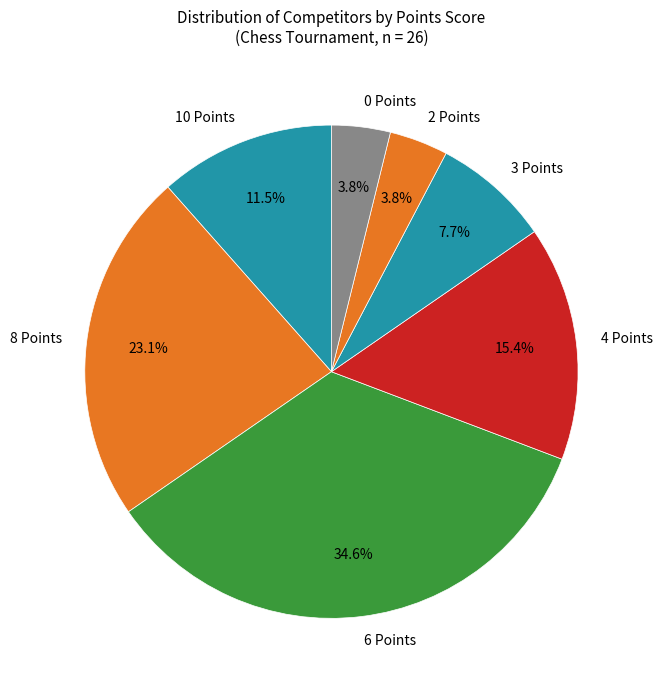

How many slices are in this pie chart?

7